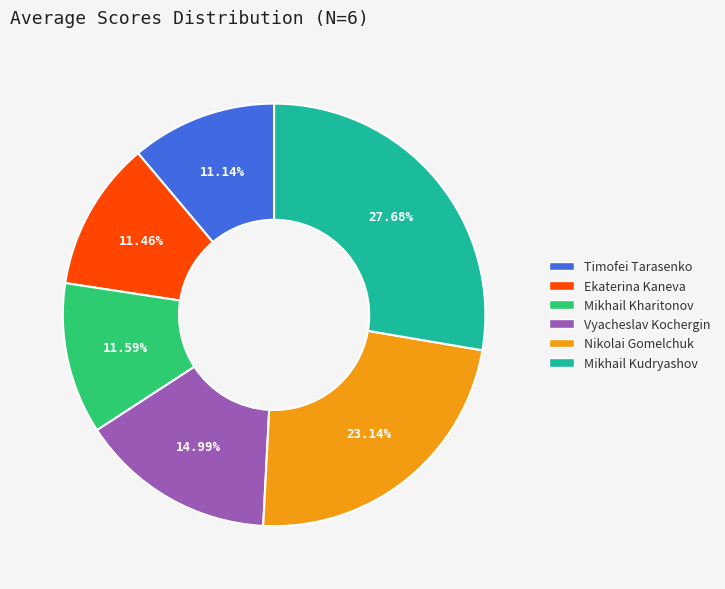

What is the largest slice in the pie chart?

Mikhail Kudryashov